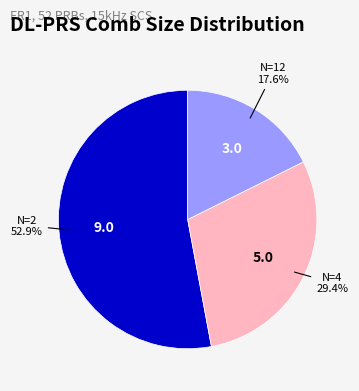

How many segments does this pie chart have?

3